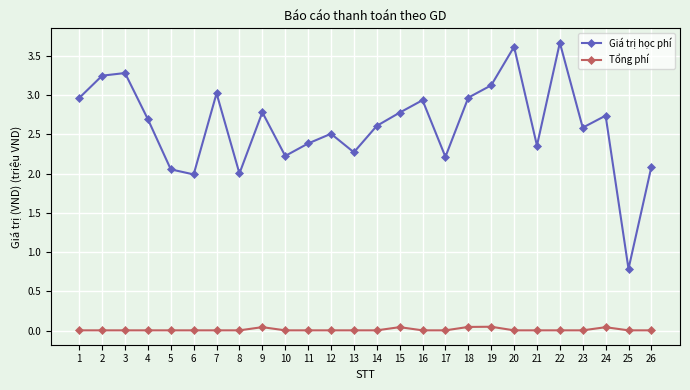

Where does the Giá trị học phí series first go above 2?

1